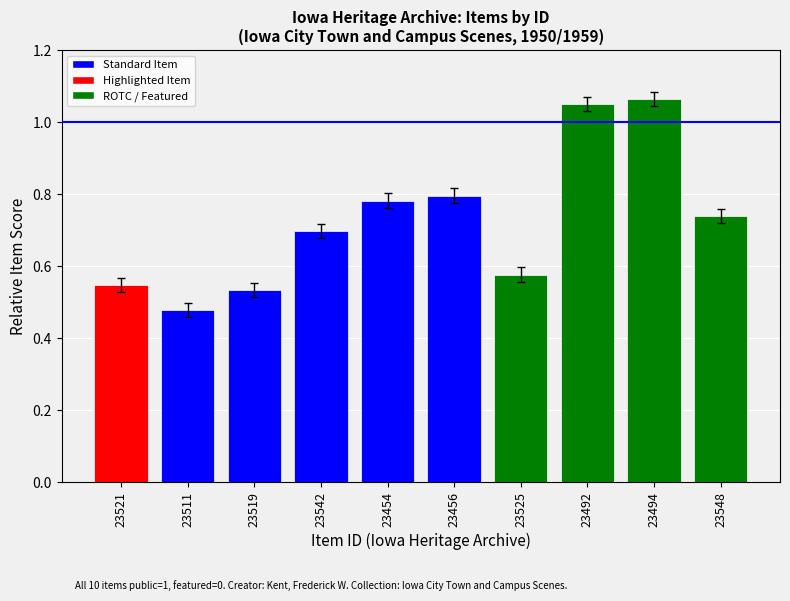

Where is the data nearest to the value 0?

23511